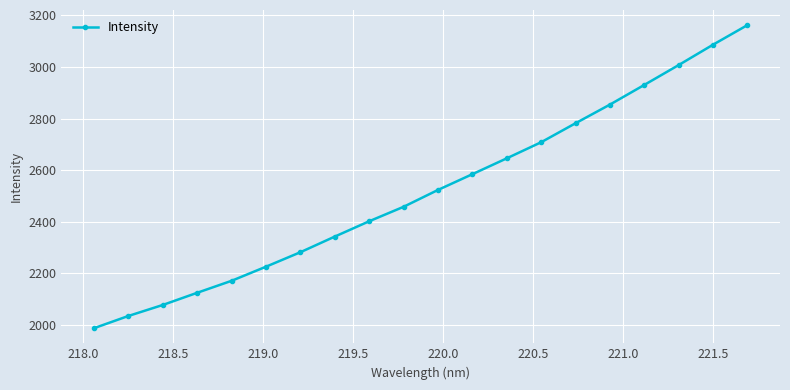

What is the value of the 18th point from the left?

3007.3